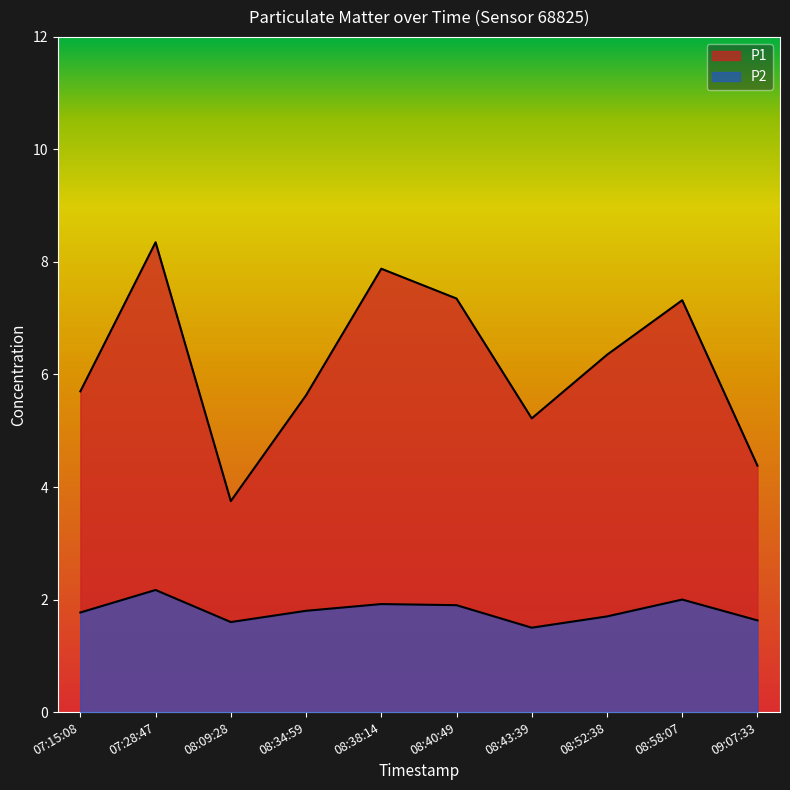

What are all the series names shown in the legend?

P1, P2